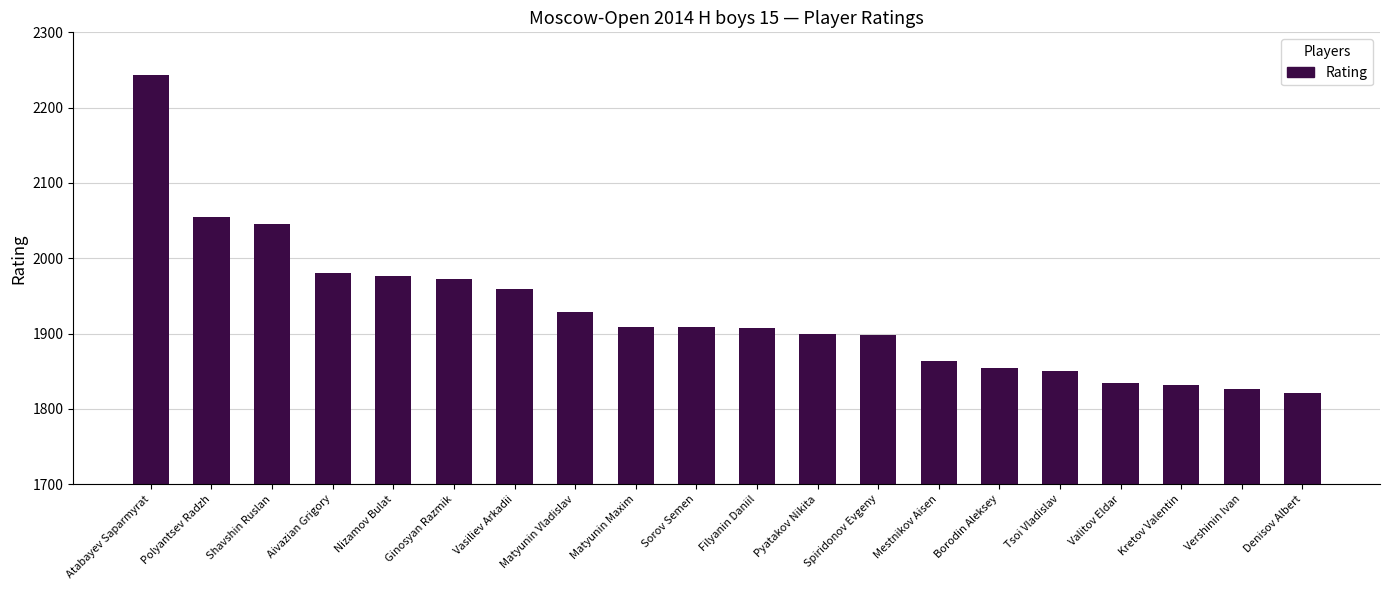

What is the label of the 9th bar from the right?

Pyatakov Nikita